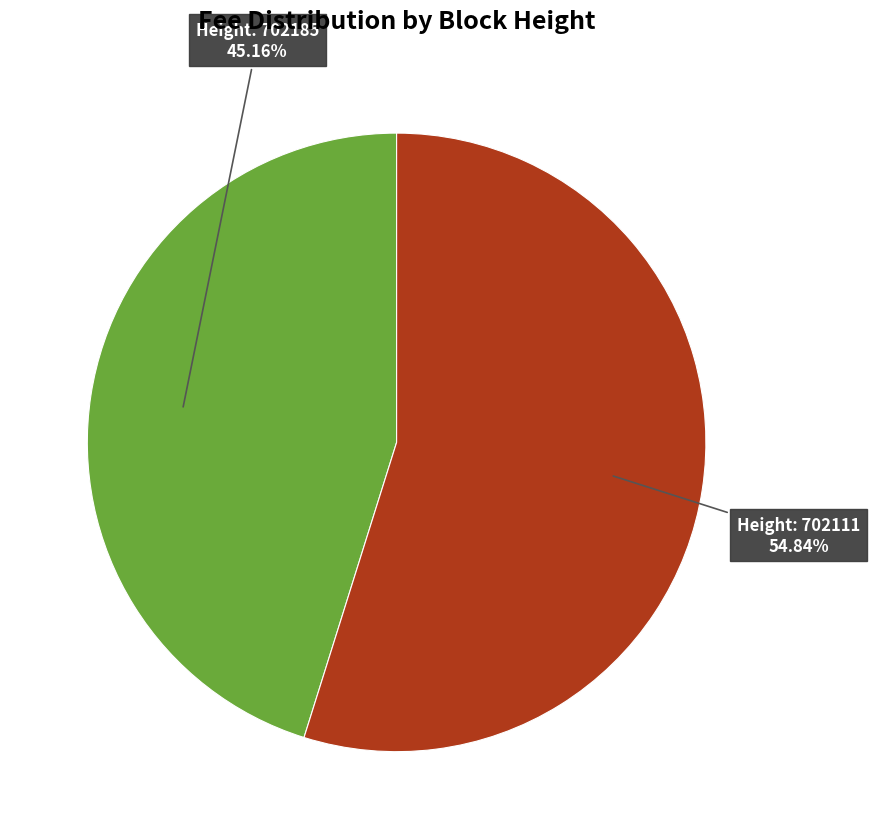

Is there any slice that represents more than half of the pie?

Yes